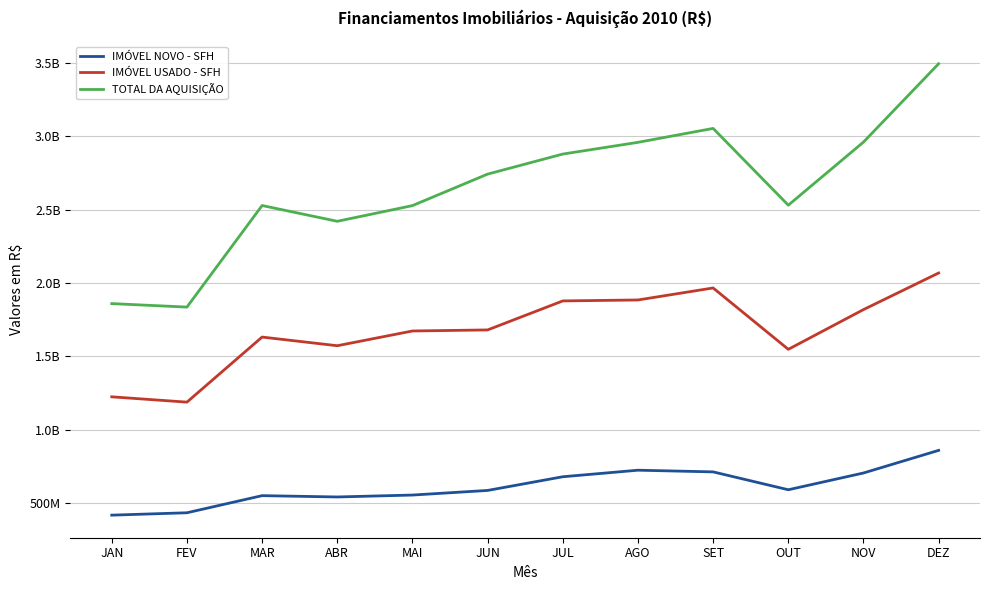

At which category does IMÓVEL NOVO - SFH reach its first local peak?

MAR